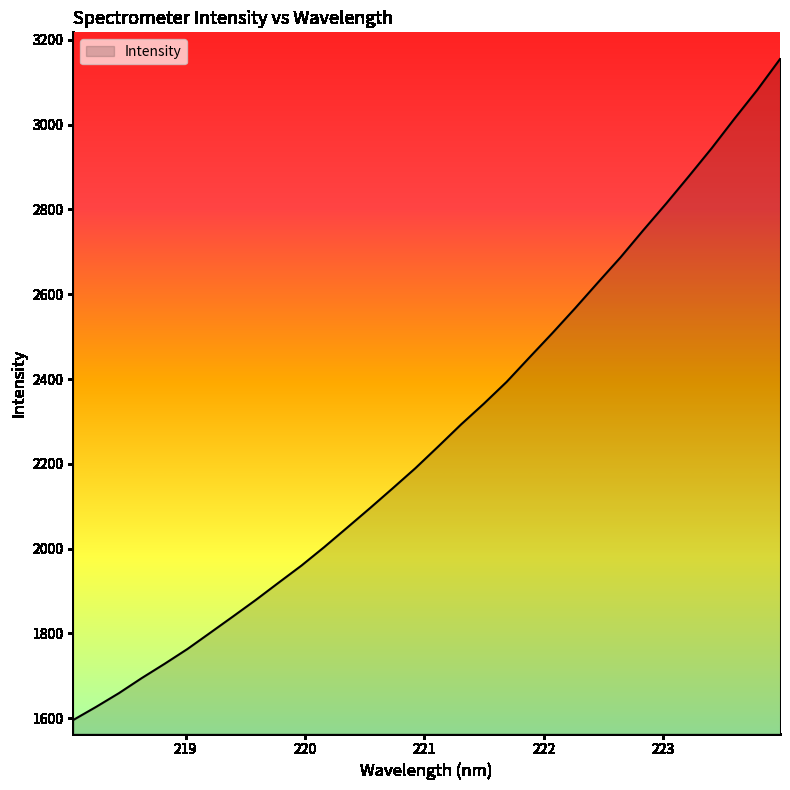

What is the difference between the maximum and minimum values?

1558.6